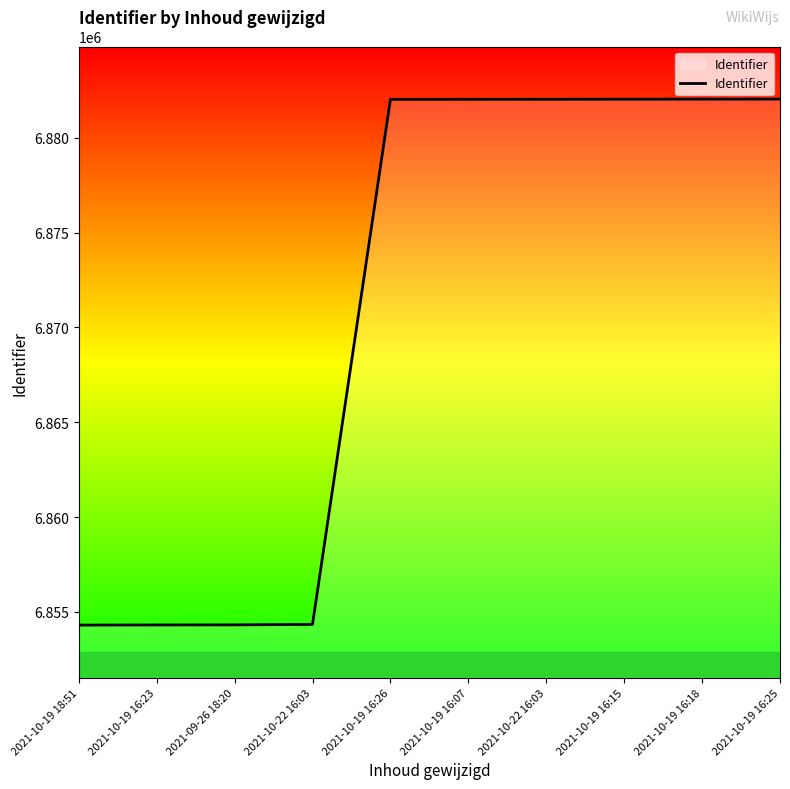

The chart shows a value of 10948123 at 2021-10-19 16:26. True or false?

False